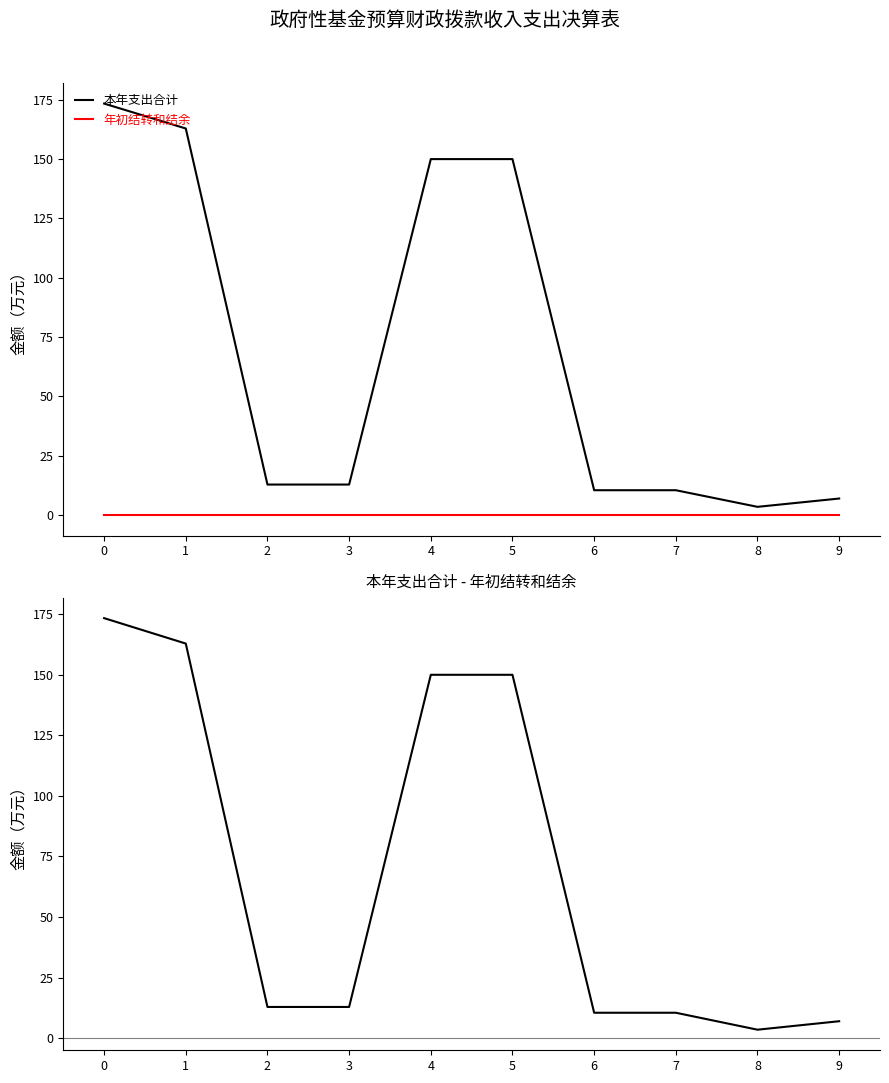

Is it true that 年初结转和结余 equals 0.0 at 5?

True